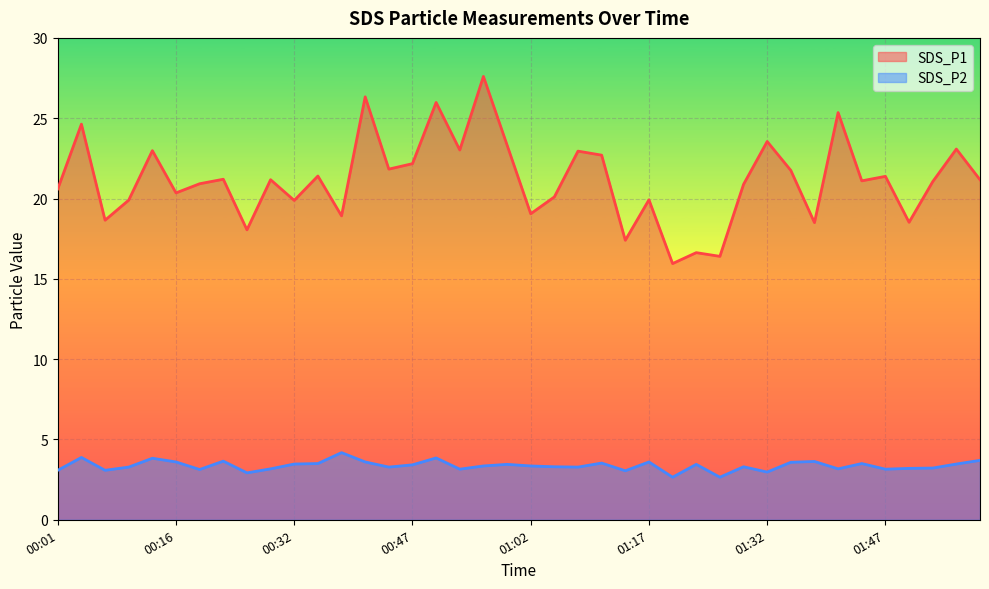

What are all the series names shown in the legend?

SDS_P1, SDS_P2